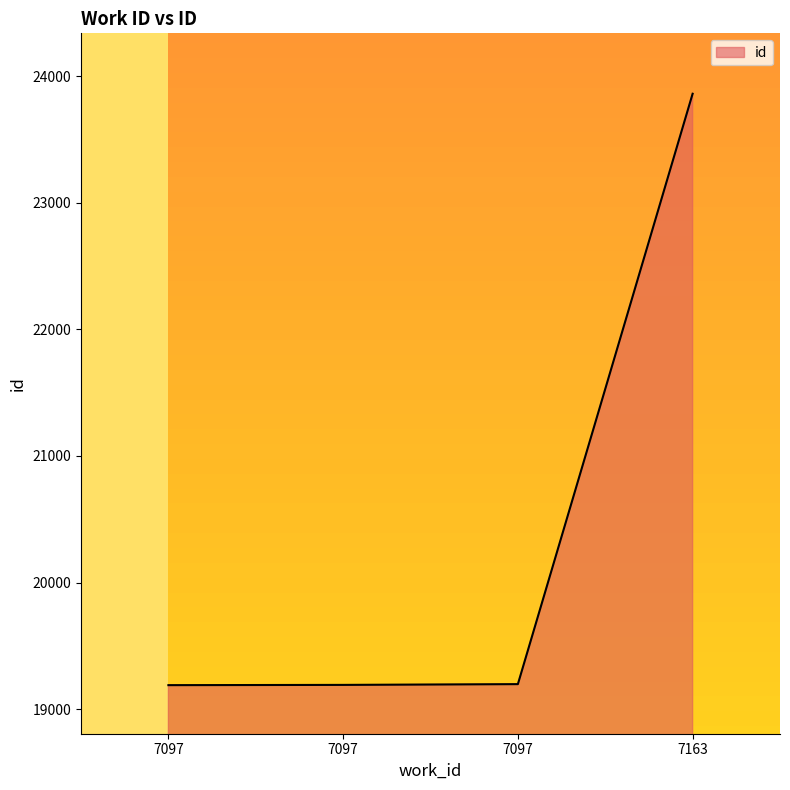

Reading left to right, list all the values displayed in this chart.

7097=19189	7097=19191	7097=19197	7163=23862